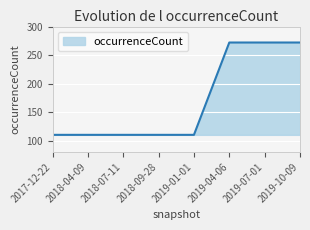

What is the minimum value shown in the chart?

110